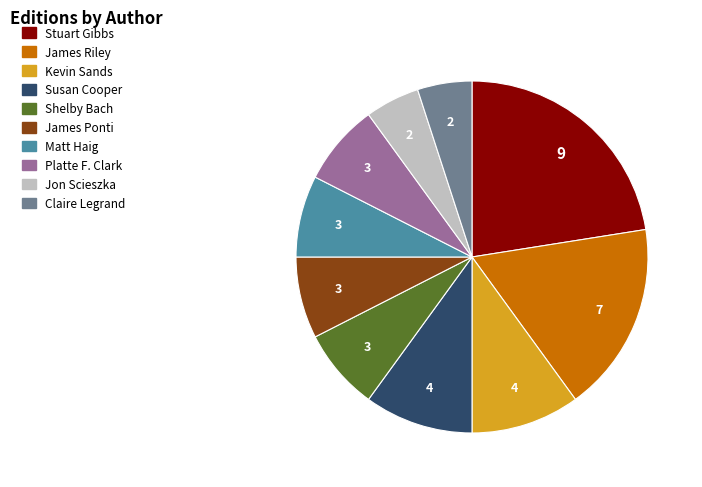

Is there a majority slice in this chart?

No